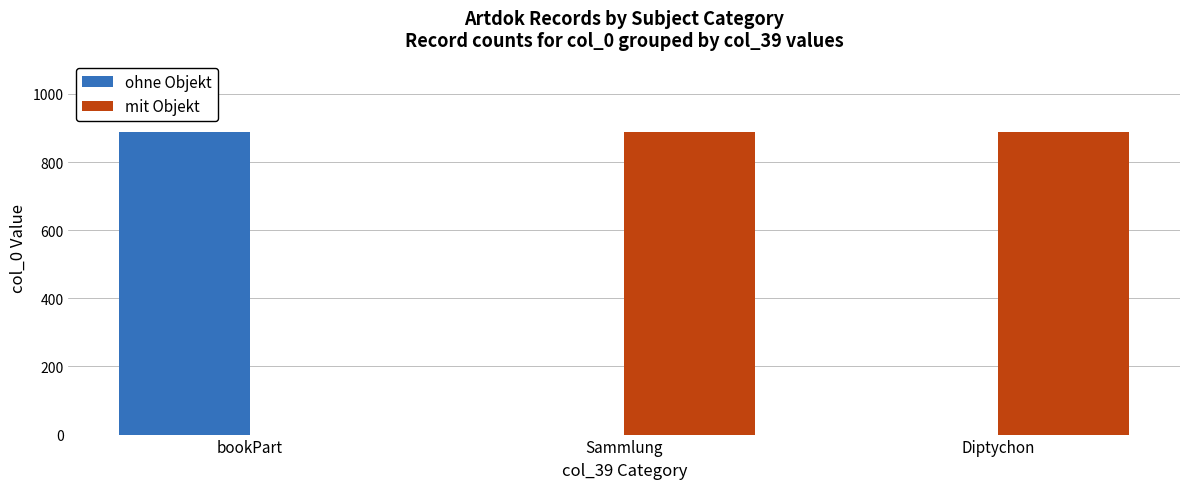

Is the value of ohne Objekt at Sammlung greater than the value of mit Objekt at Sammlung?

No